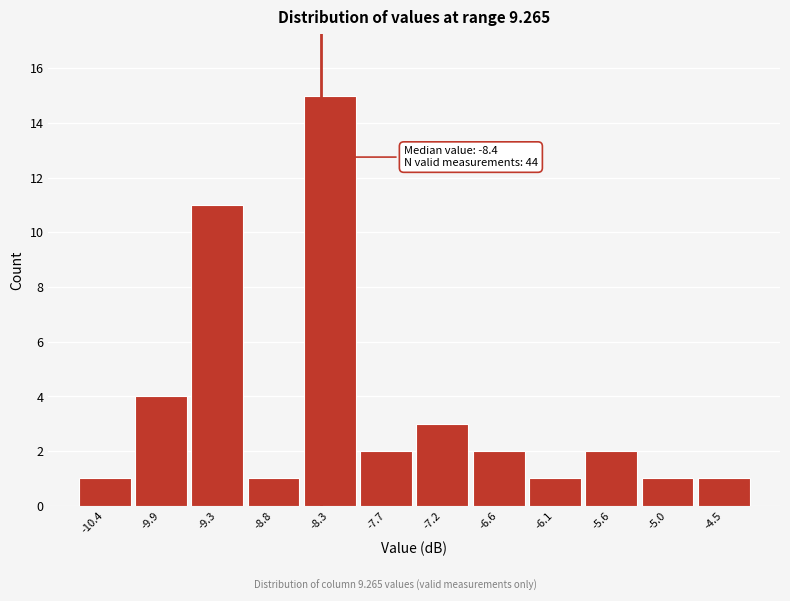

Which range on the x-axis has the tallest bar?

-8.5 to -8.0